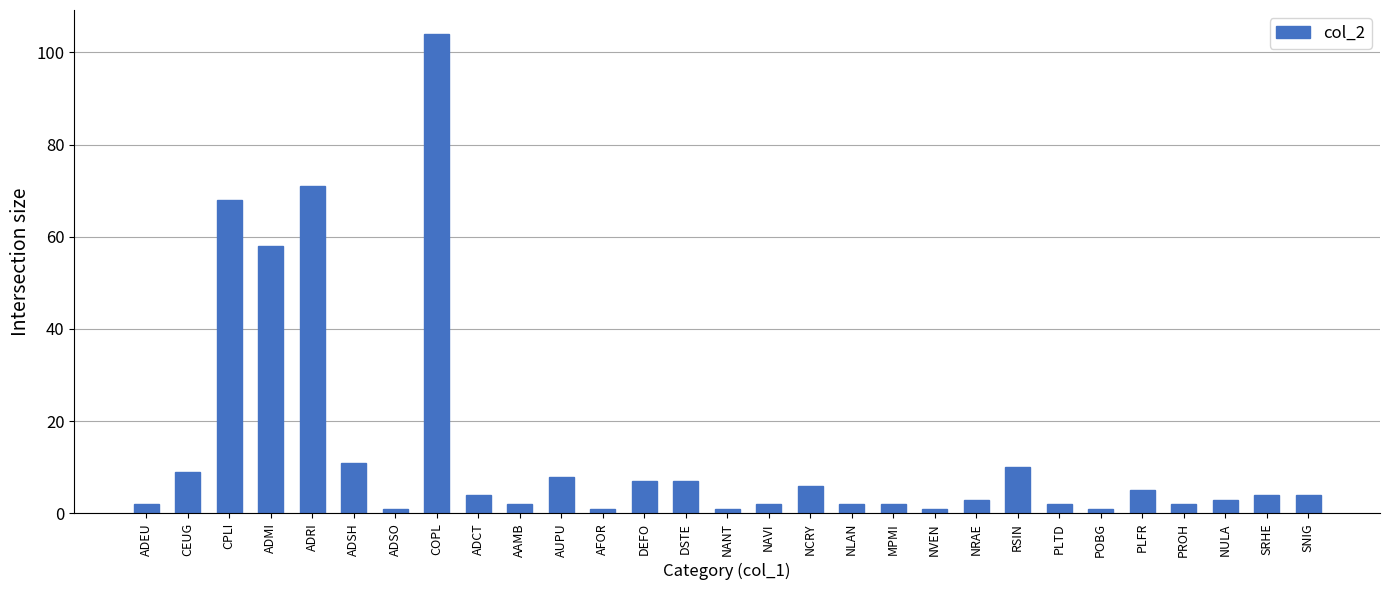

Where is the data nearest to the value 52?

ADMI